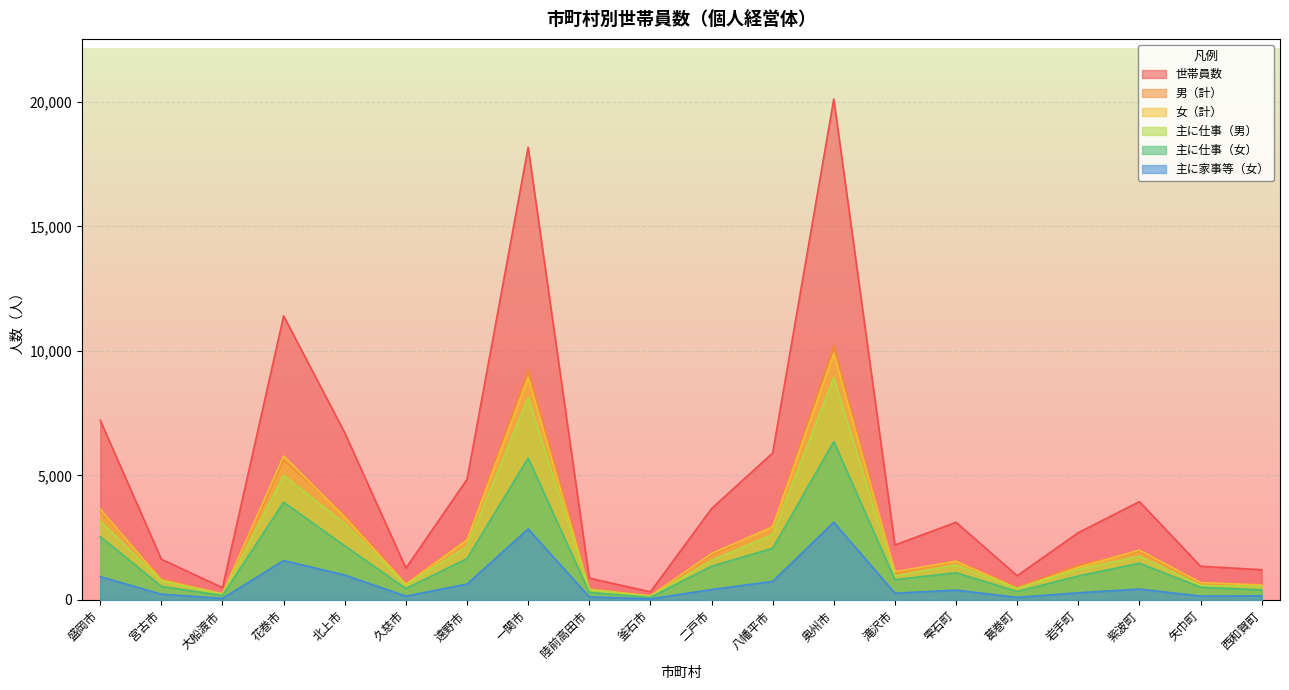

At which label does 世帯員数 reach its peak?

奥州市